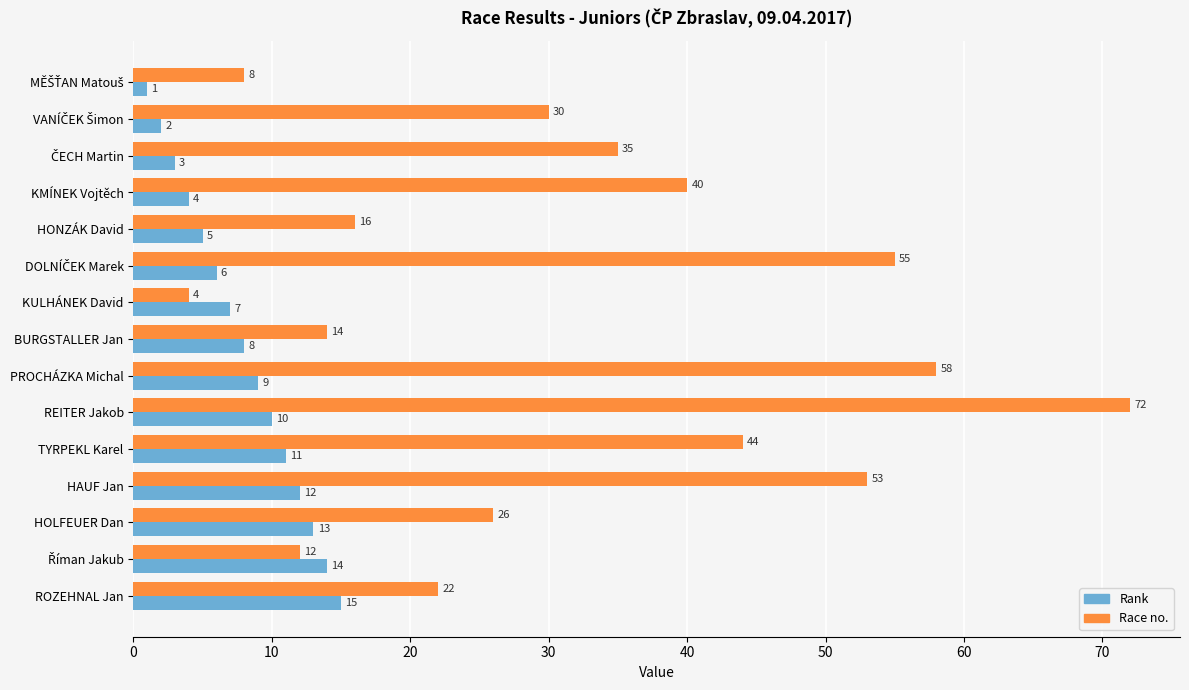

True or false: Rank has a value of 23 at ROZEHNAL Jan.

False